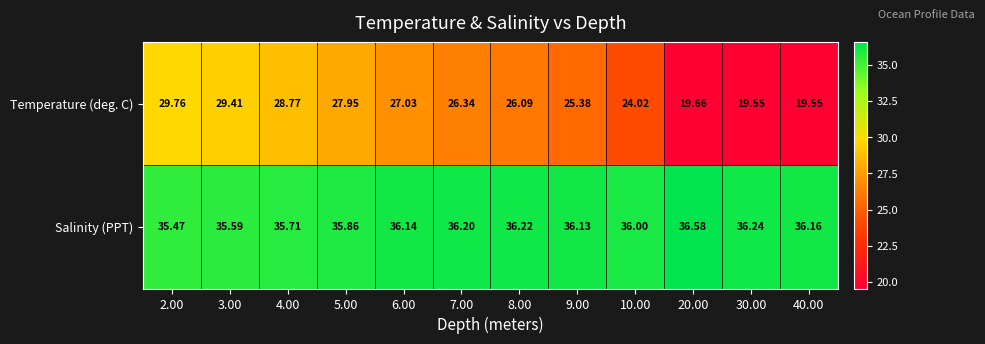

Rank the series by their maximum value, from lowest to highest.

Temperature (deg. C), Salinity (PPT)